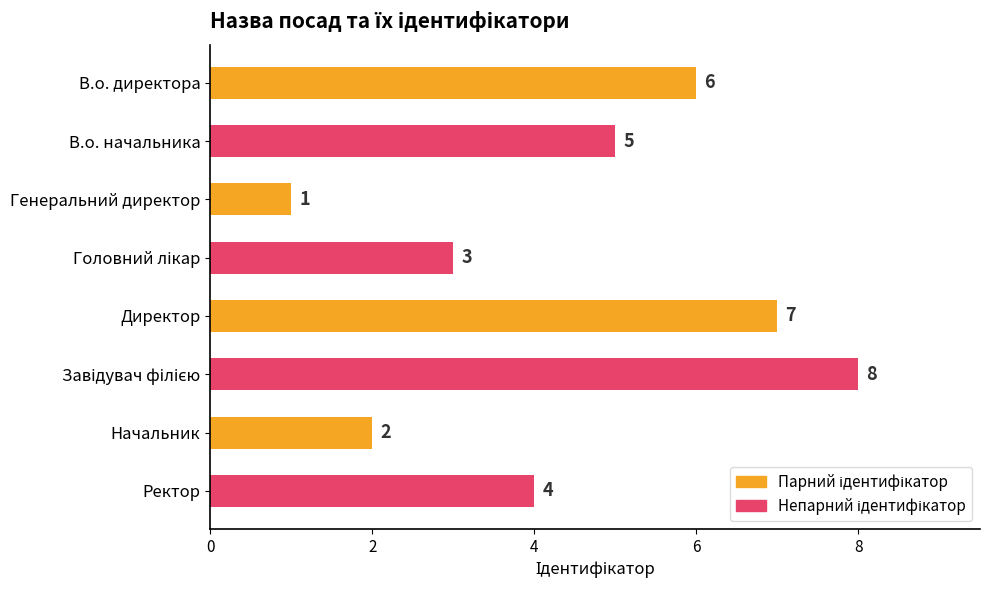

What is the difference between the maximum and minimum values?

7